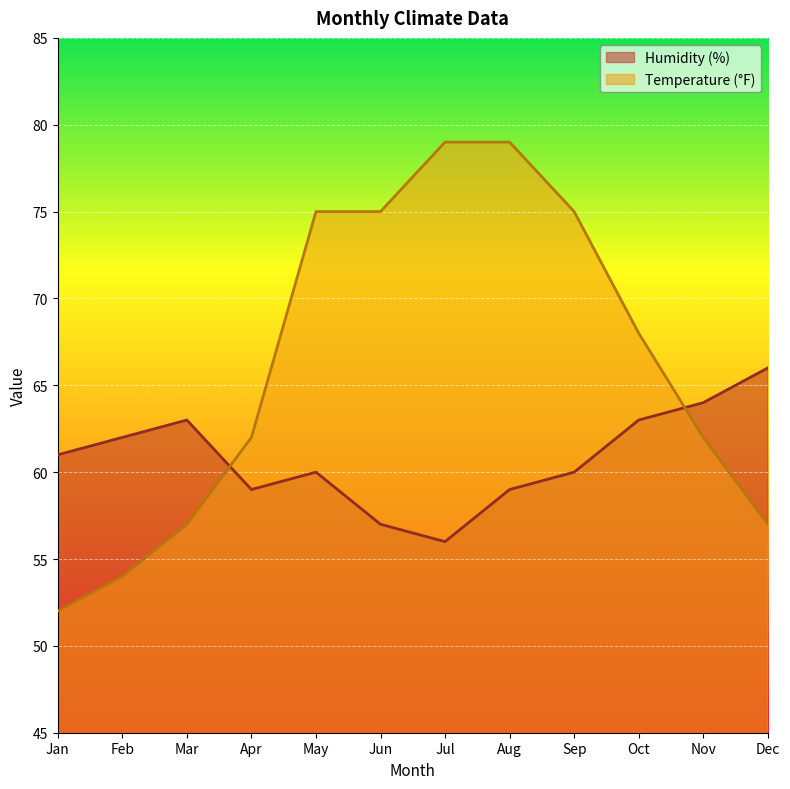

What is the total value across all series at Dec?

123